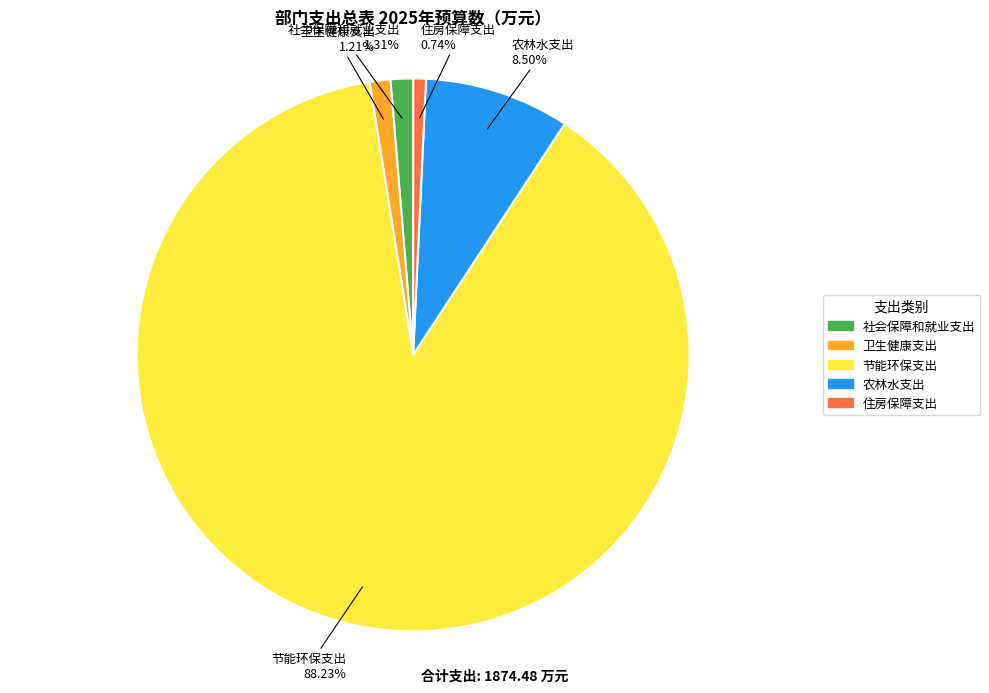

Is it true that 住房保障支出 is 11% of the pie?

False